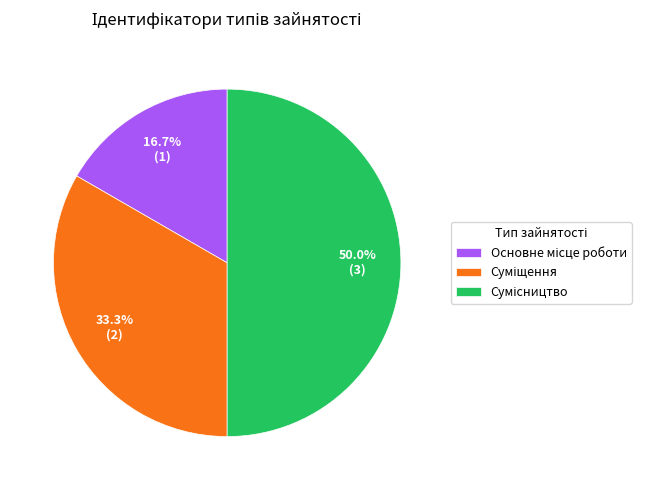

What percentage is the Сумісництво slice, to the nearest percent?

50%